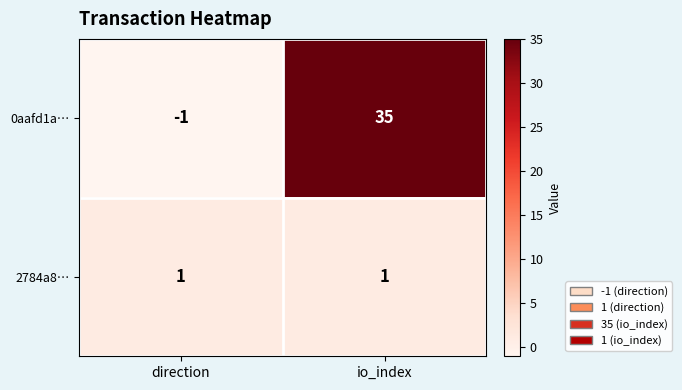

What is the average value of the 0aafd1a… series?

17